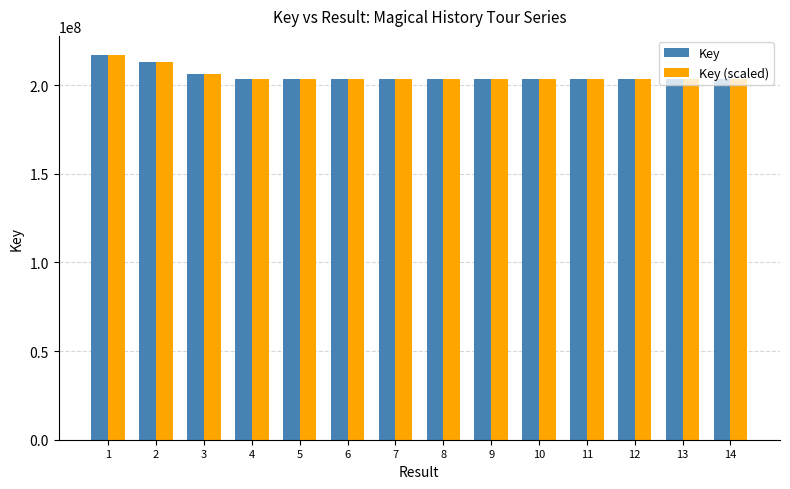

True or false: Key (scaled) has a value of 143966148 at 1.

False